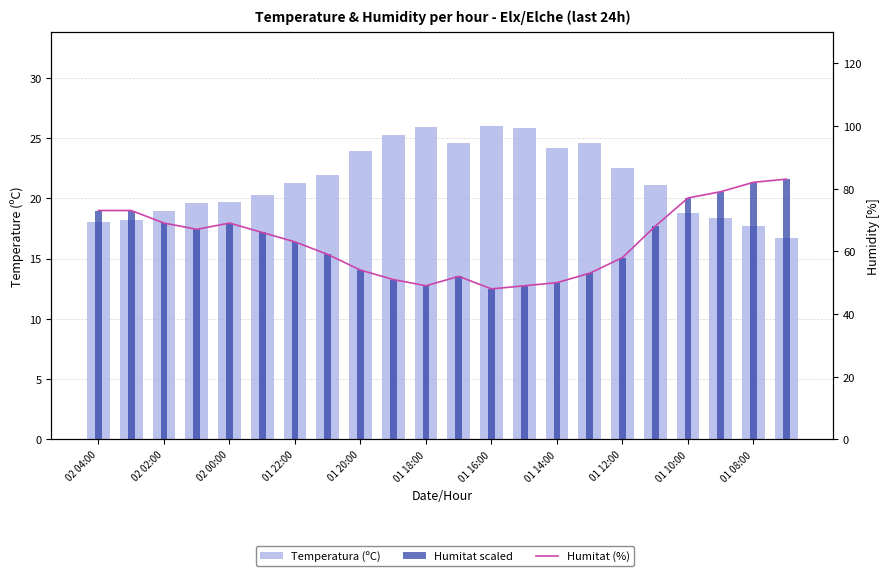

Between 01 18:00 and 16, which series saw the biggest shift?

Humitat (%)